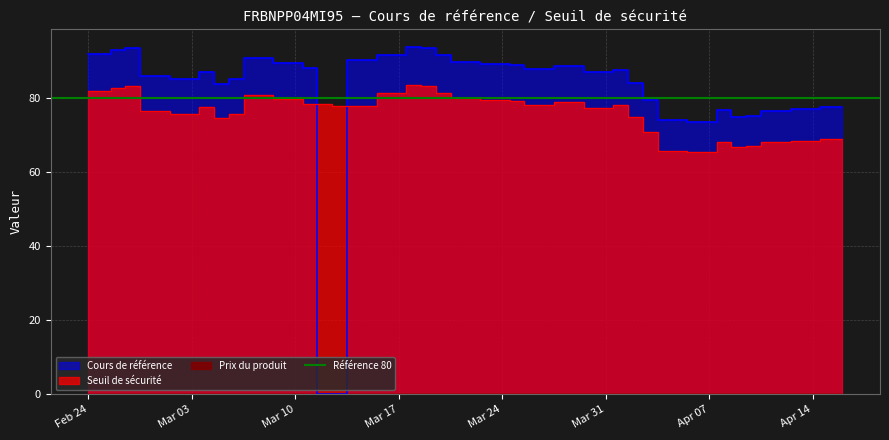

Which category has the highest value across all series?

2025-03-18